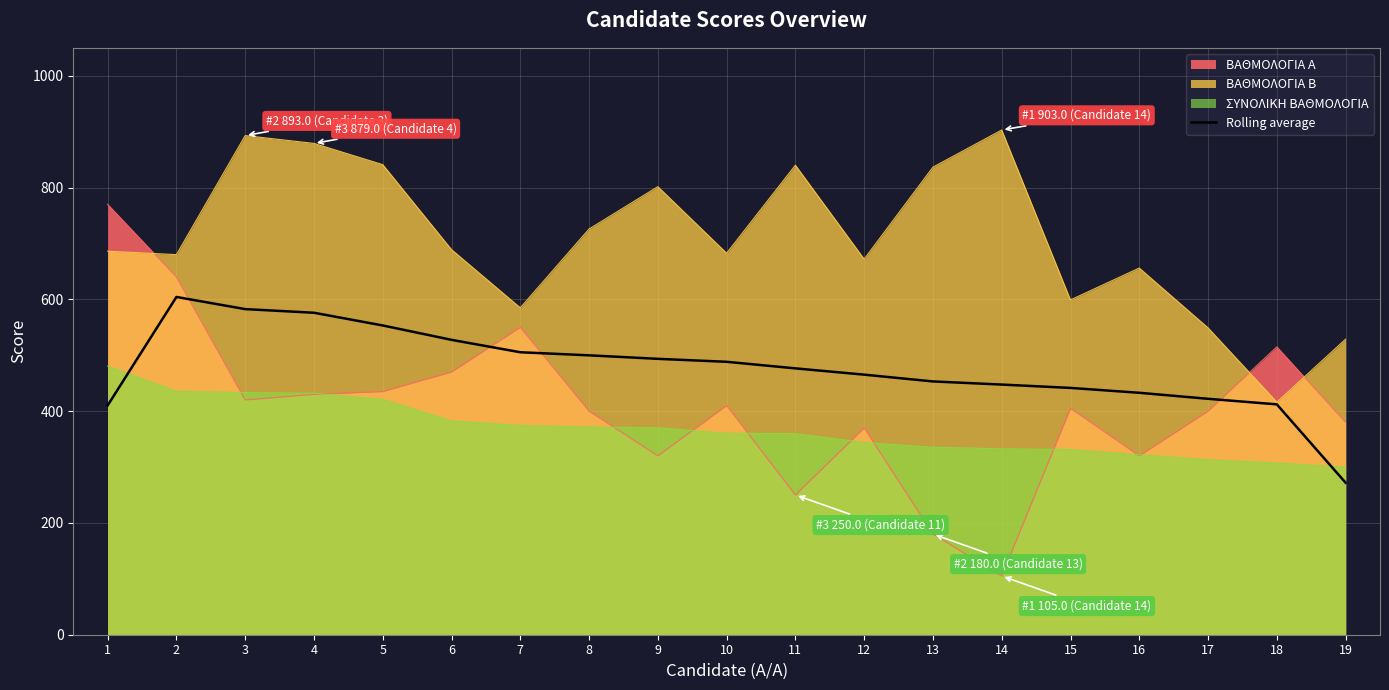

What is the total value across all series at 3?

2328.8